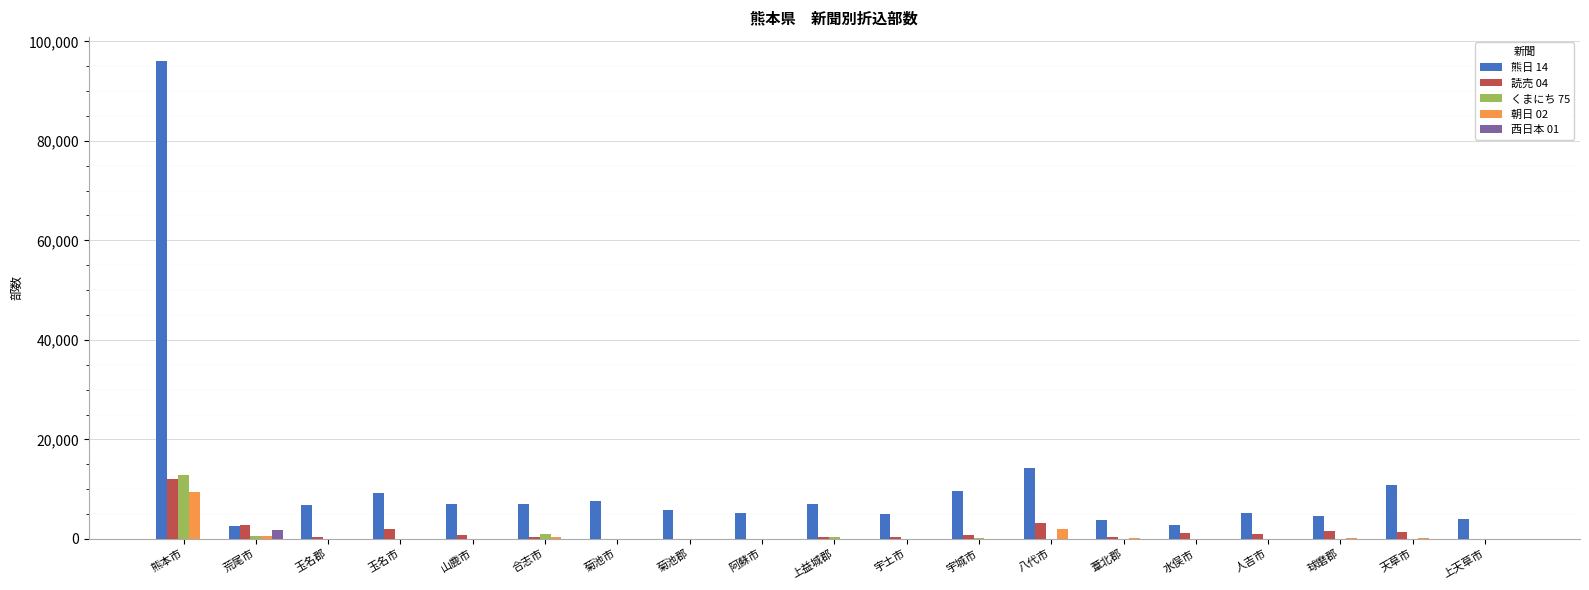

Is it true that 読売 04 equals 3200 at 八代市?

True